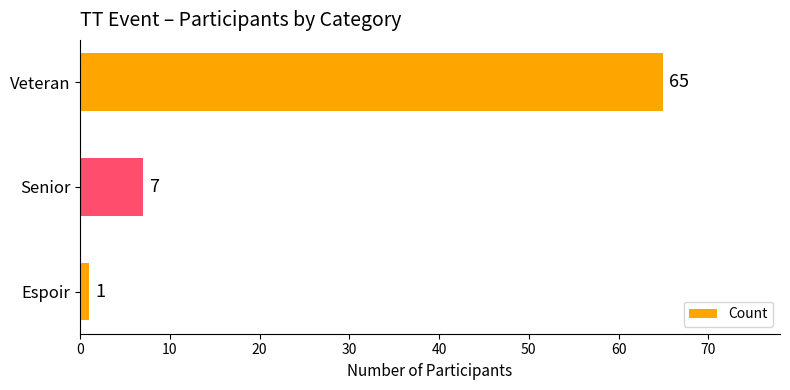

The chart shows a value of 65 at Veteran. True or false?

True